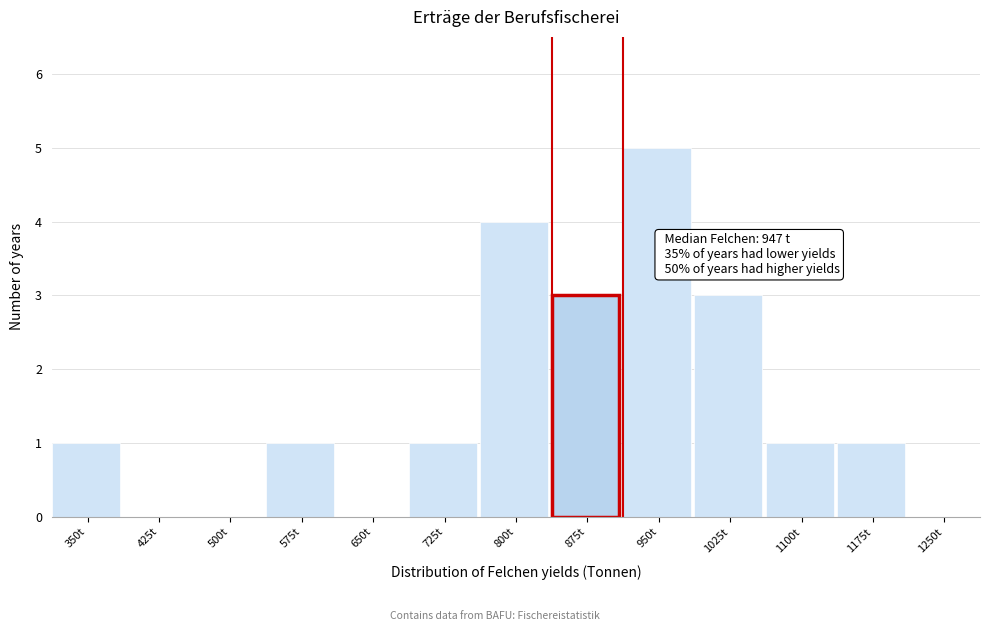

Reading right to left, transcribe all the data shown in this chart.

1250t=0	1175t=1	1100t=1	1025t=3	950t=5	875t=3	800t=4	725t=1	650t=0	575t=1	500t=0	425t=0	350t=1